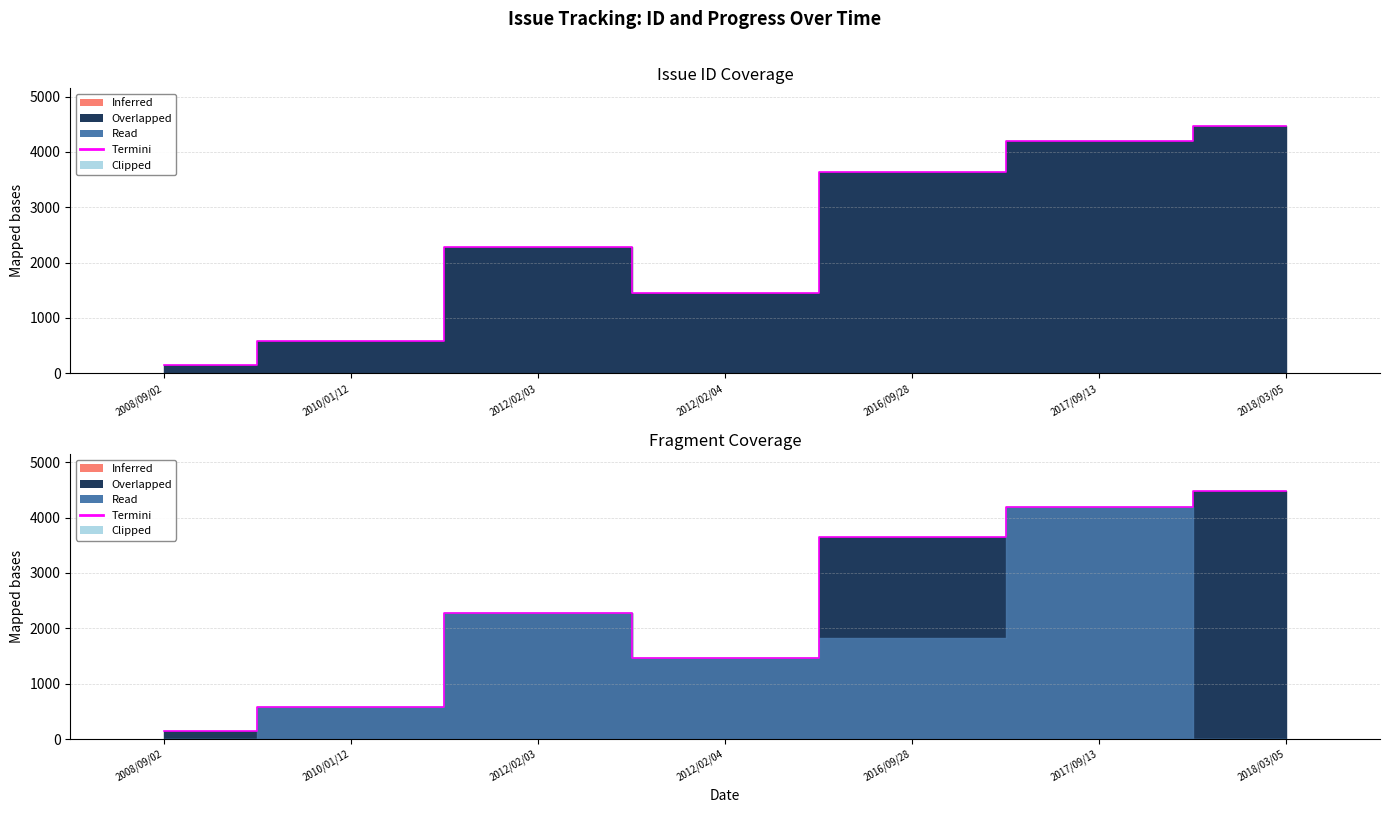

What is the sum of the values at 2016/09/28 and 2018/03/05?

8120